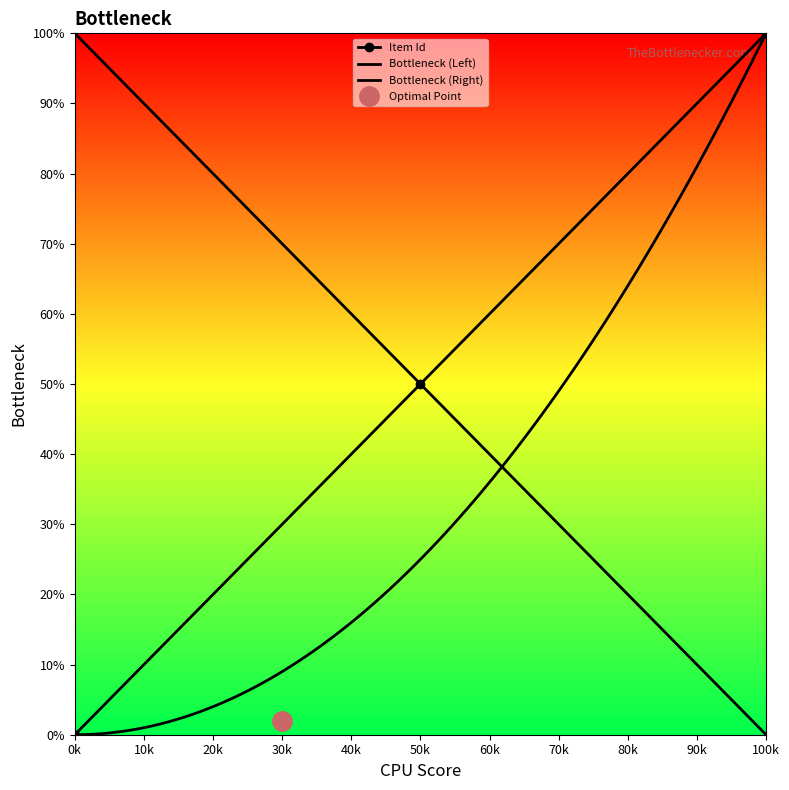

Is it true that the value at 100k is 0.4?

False